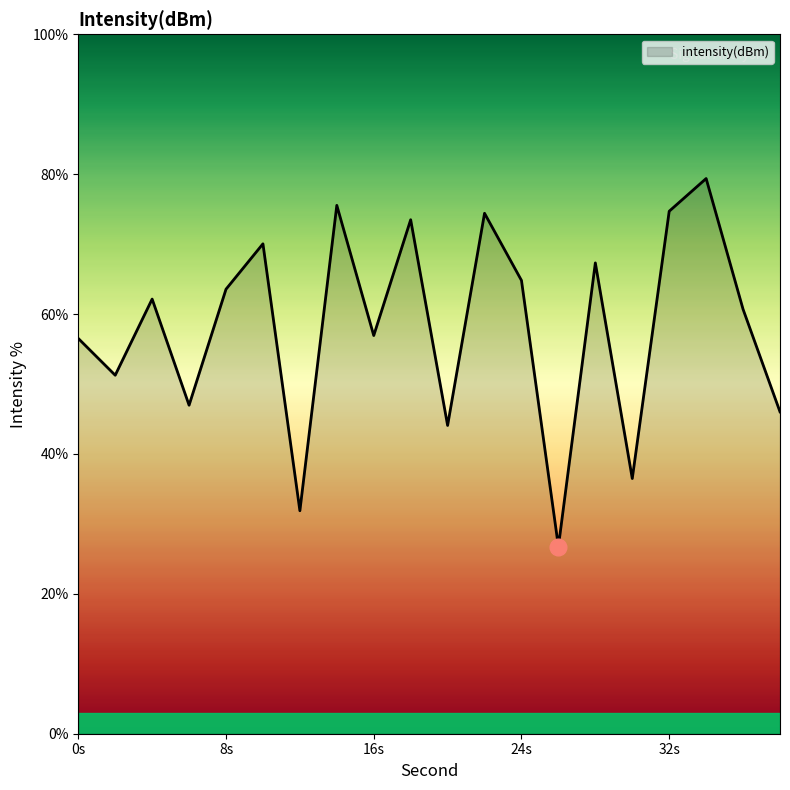

What is the difference between the maximum and minimum values?

52.6